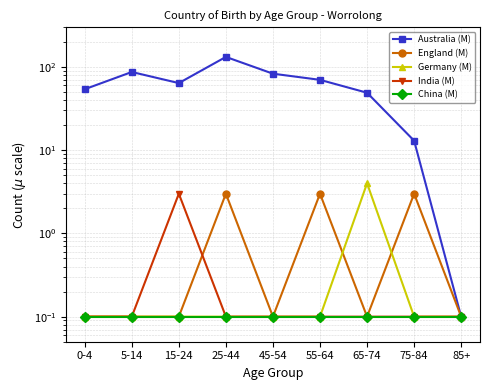

At which category is the sum across all series the highest?

25-44